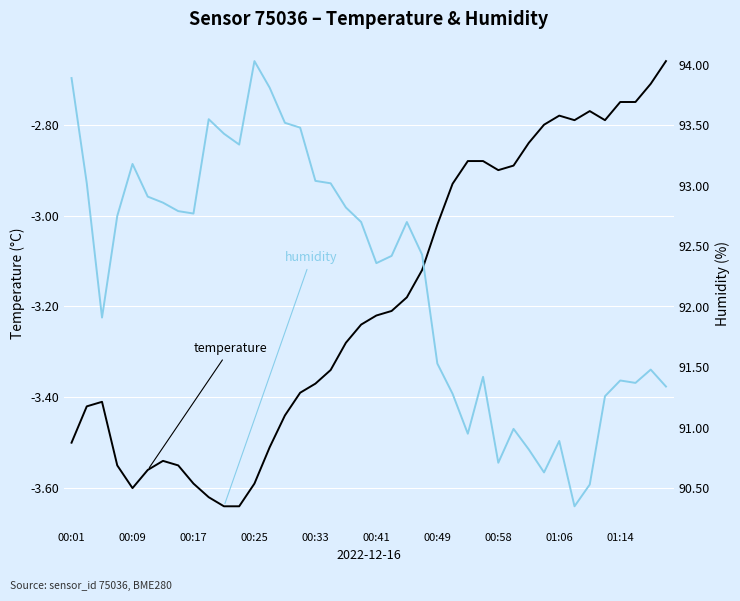

Rank the categories by temperature value from highest to lowest.

39, 38, 36, 37, 34, 32, 33, 35, 31, 30, 26, 27, 29, 28, 25, 24, 23, 22, 21, 20, 19, 18, 17, 16, 15, 00:17, 00:09, 14, 00:01, 13, 00:49, 00:25, 00:58, 00:41, 01:06, 12, 00:33, 01:14, 10, 11